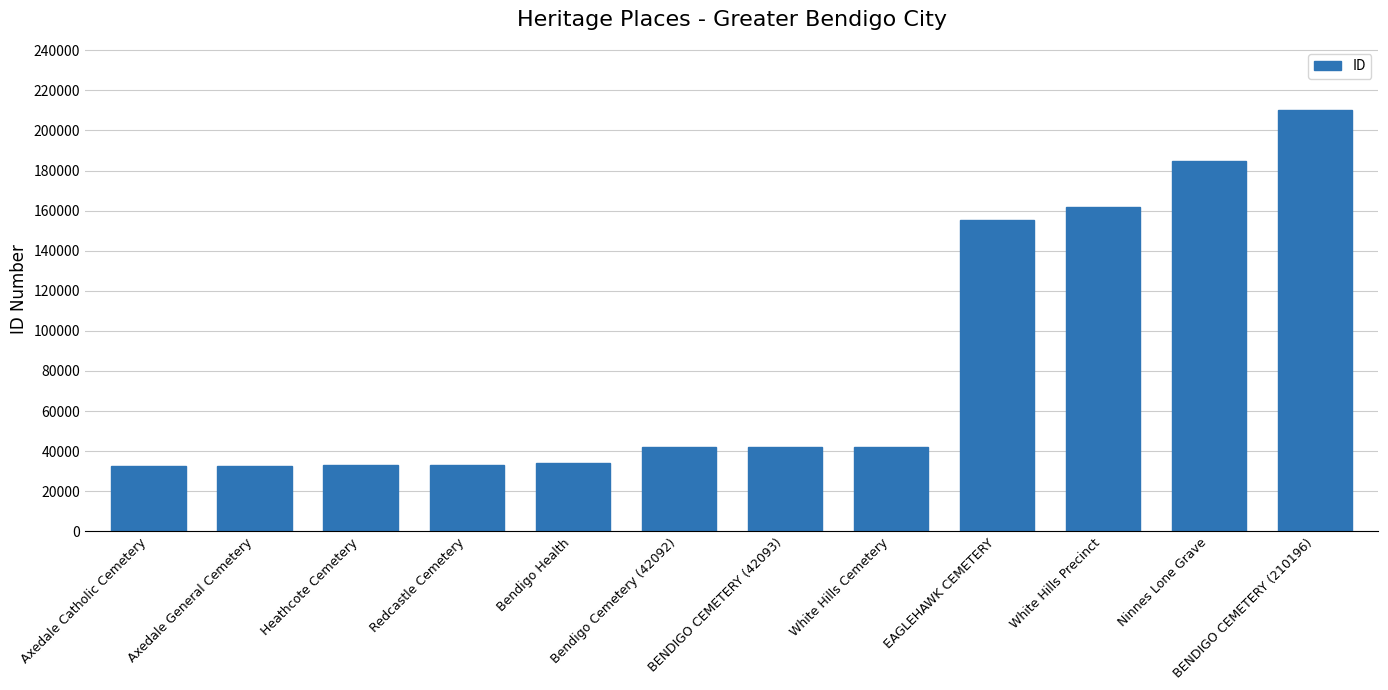

The value at White Hills Precinct is 274772. True or false?

False